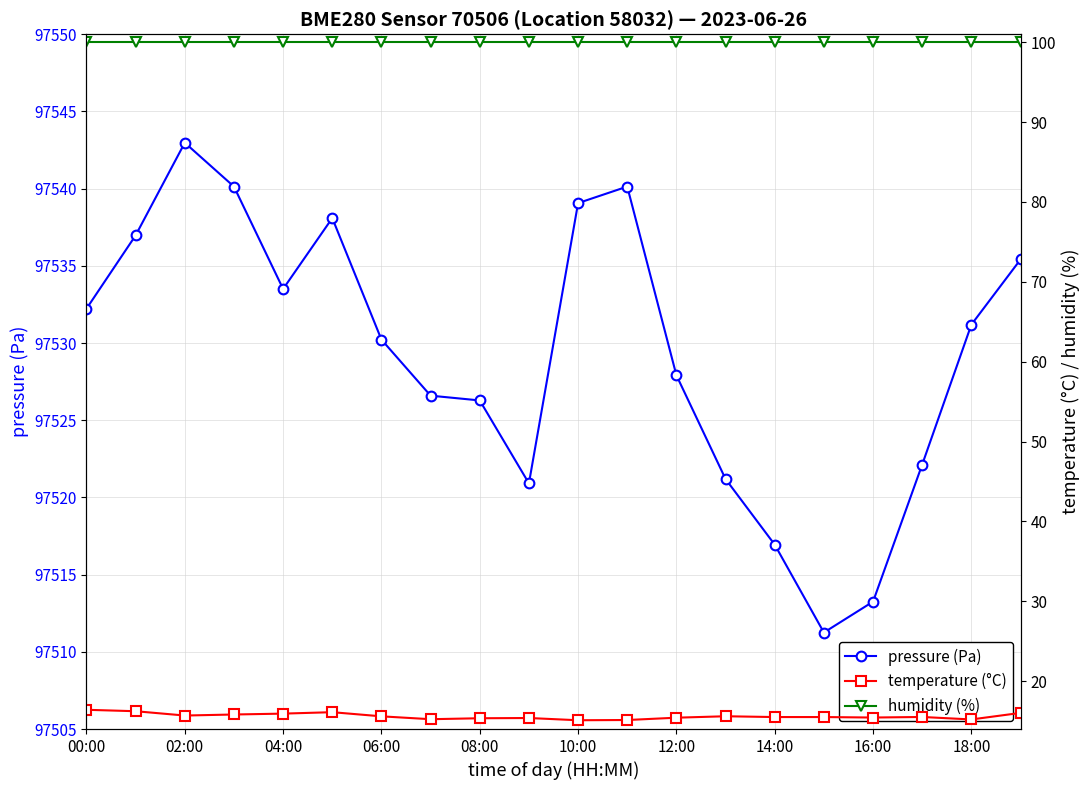

Which category has the highest value in the pressure (Pa) series?

02:00